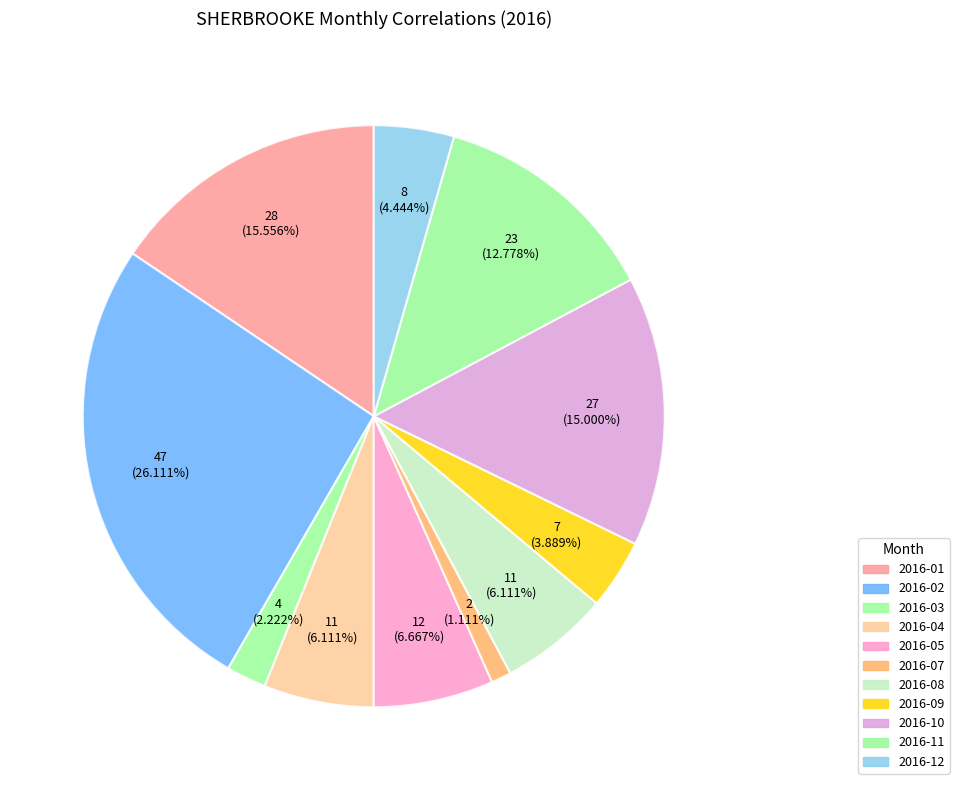

How many slices are in this pie chart?

11